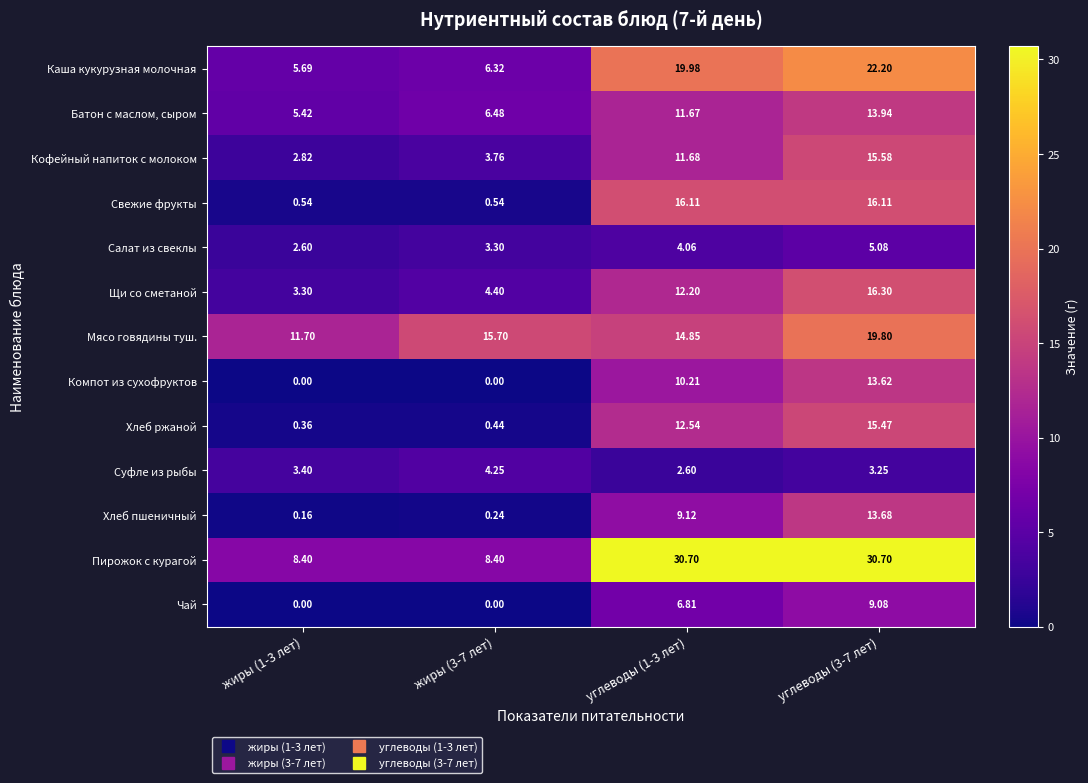

Which series has the widest spread of values?

Пирожок с курагой